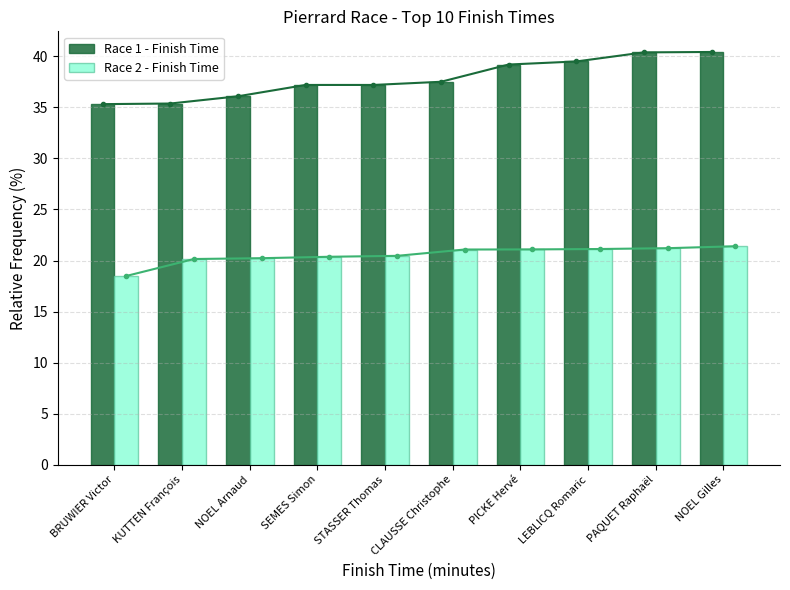

What is the sum of the Race 2 - Finish Time values at NOEL Gilles and STASSER Thomas?

41.9